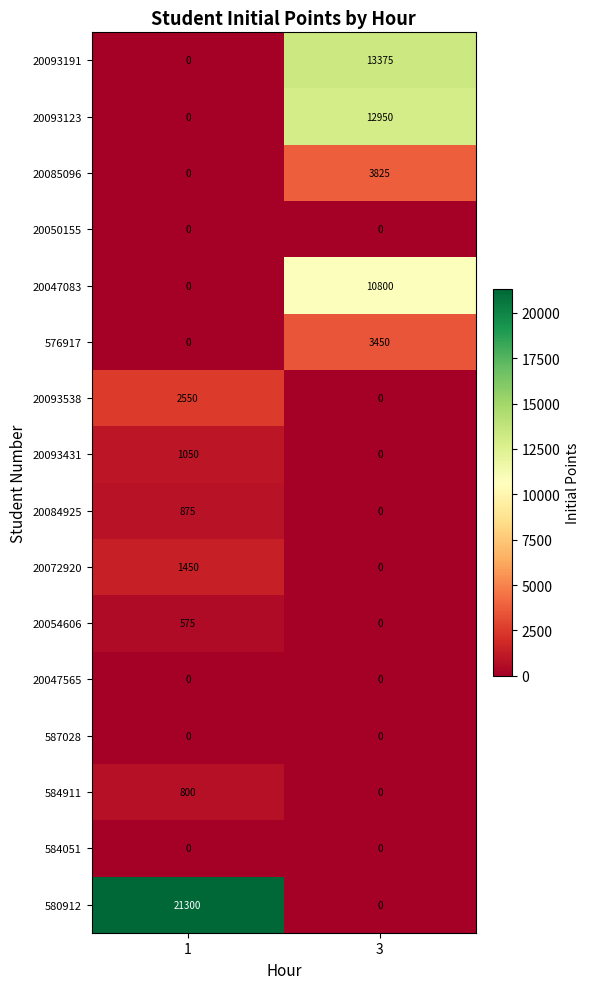

What is the maximum value shown in the chart?

21300